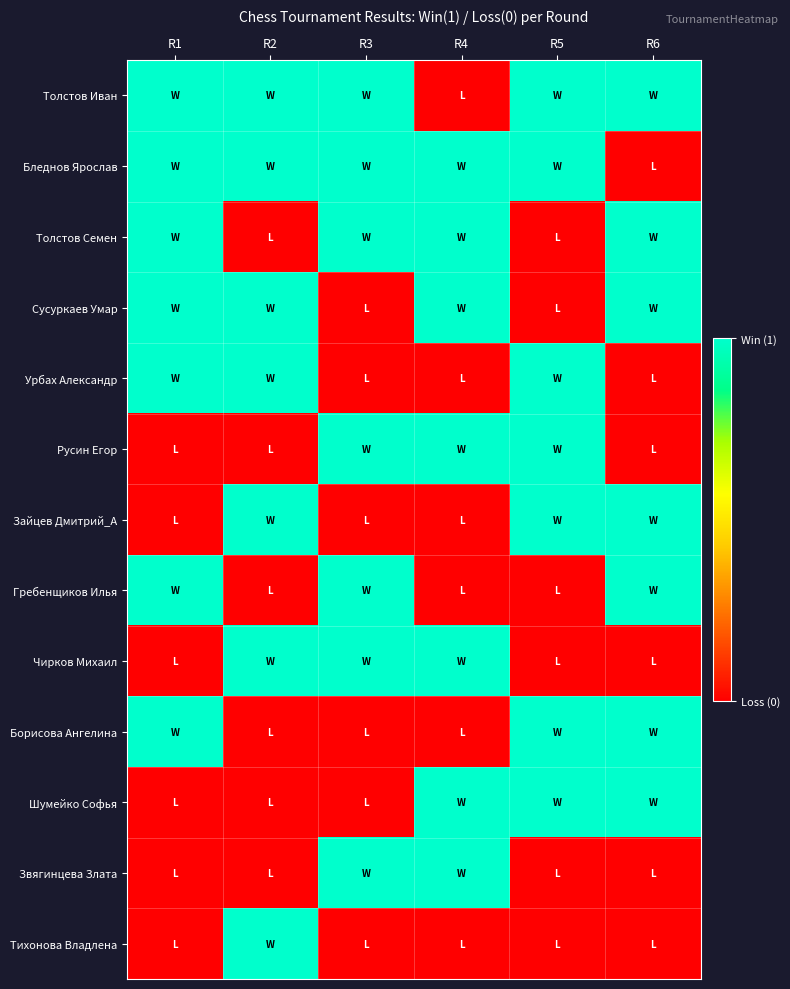

Reading left to right, transcribe all the data shown in this chart.

Толстов Иван: R1=1	R2=1	R3=1	R4=0	R5=1	R6=1
Бледнов Ярослав: R1=1	R2=1	R3=1	R4=1	R5=1	R6=0
Толстов Семен: R1=1	R2=0	R3=1	R4=1	R5=0	R6=1
Сусуркаев Умар: R1=1	R2=1	R3=0	R4=1	R5=0	R6=1
Урбах Александр: R1=1	R2=1	R3=0	R4=0	R5=1	R6=0
Русин Егор: R1=0	R2=0	R3=1	R4=1	R5=1	R6=0
Зайцев Дмитрий_А: R1=0	R2=1	R3=0	R4=0	R5=1	R6=1
Гребенщиков Илья: R1=1	R2=0	R3=1	R4=0	R5=0	R6=1
Чирков Михаил: R1=0	R2=1	R3=1	R4=1	R5=0	R6=0
Борисова Ангелина: R1=1	R2=0	R3=0	R4=0	R5=1	R6=1
Шумейко Софья: R1=0	R2=0	R3=0	R4=1	R5=1	R6=1
Звягинцева Злата: R1=0	R2=0	R3=1	R4=1	R5=0	R6=0
Тихонова Владлена: R1=0	R2=1	R3=0	R4=0	R5=0	R6=0